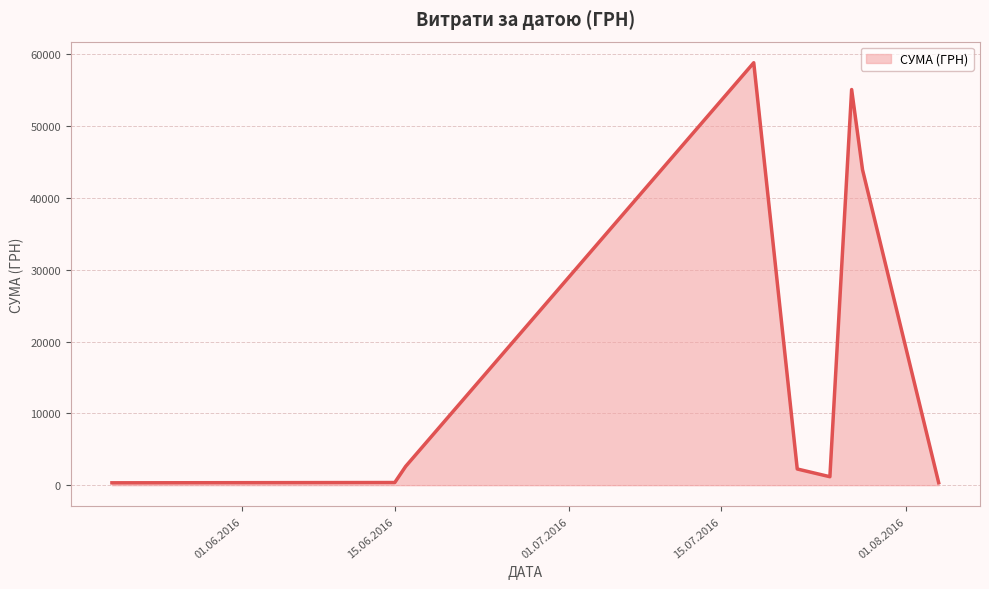

What is the greatest value displayed?

58840.0